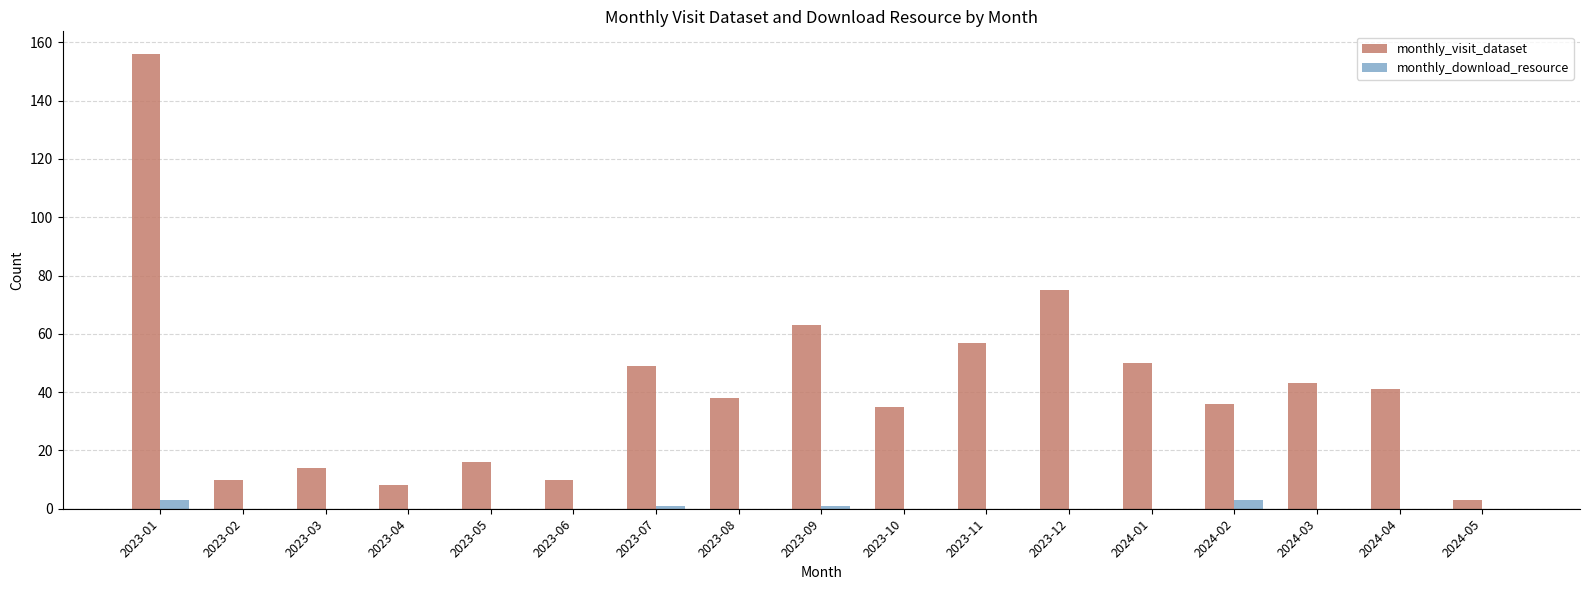

Which series has the largest total across all categories?

monthly_visit_dataset